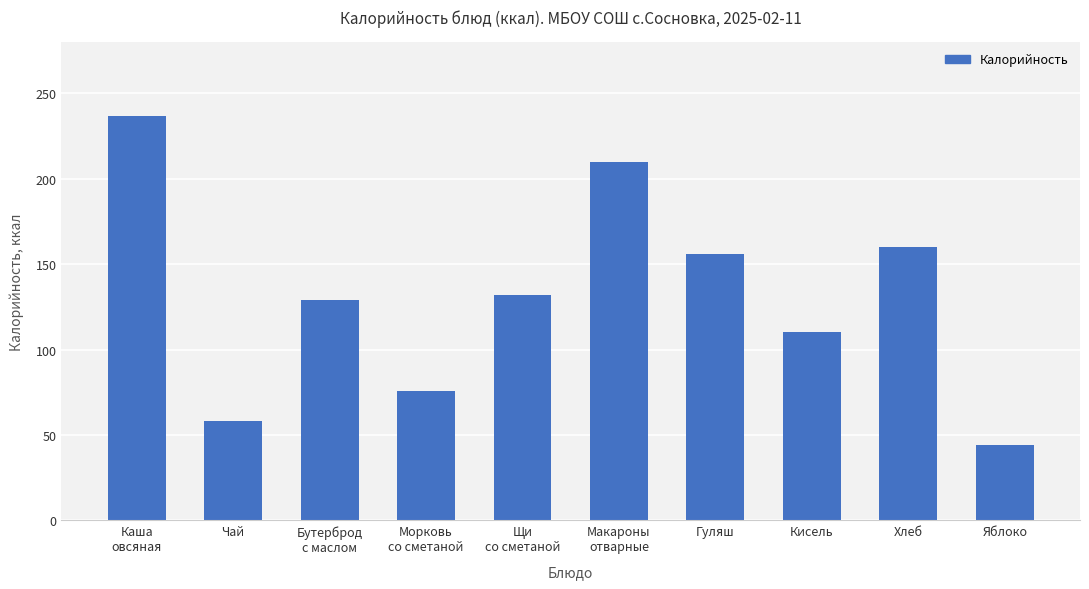

What is the value of the 10th bar from the left?

44